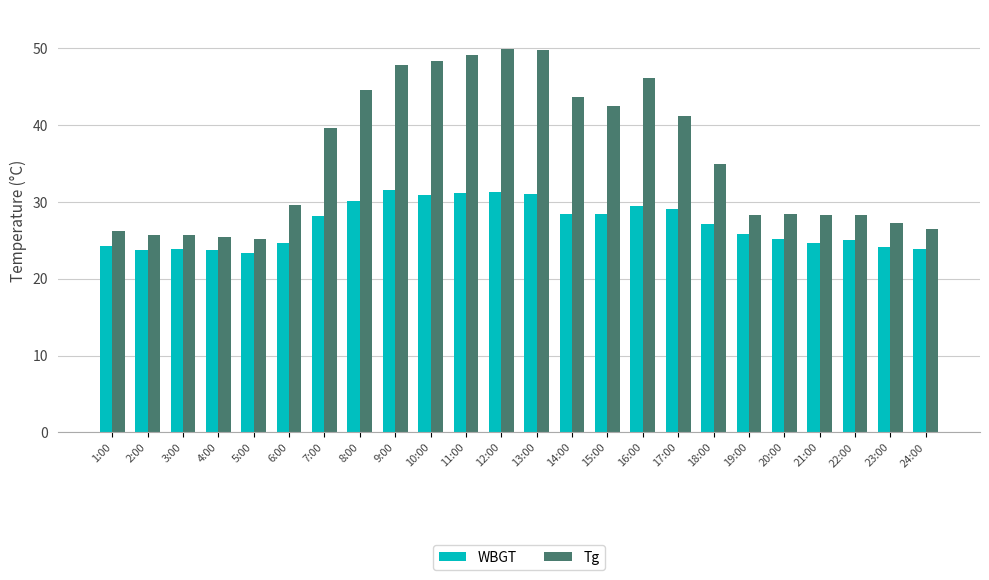

What is the greatest value displayed?

49.9